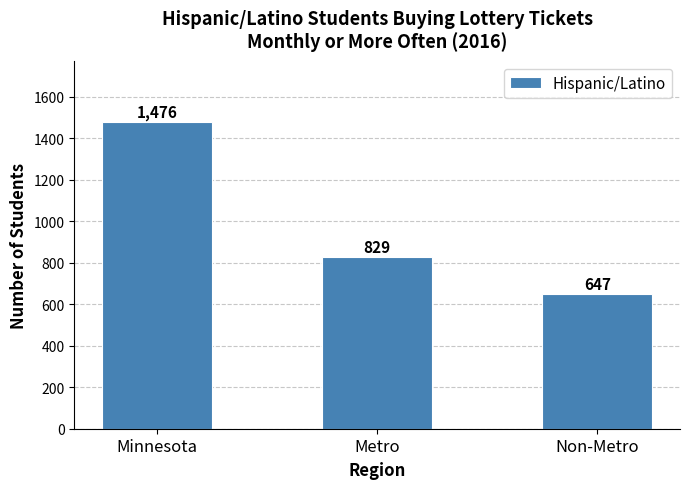

Count the values in the range 647 to 1476.

3